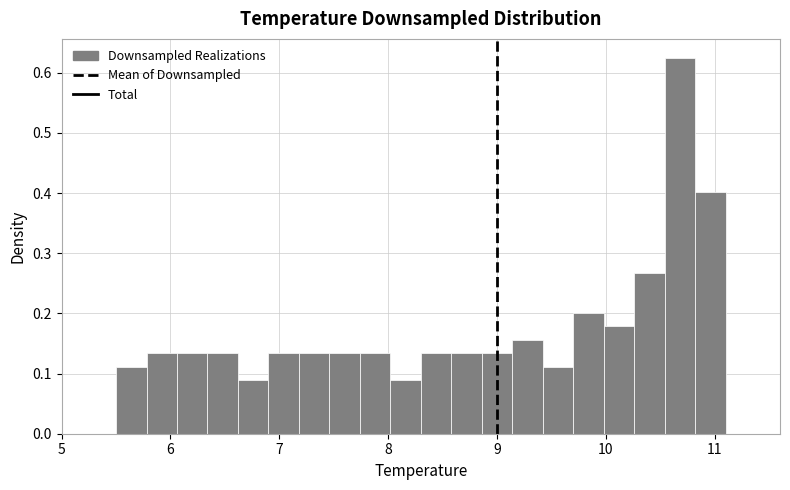

Read against the x-axis, roughly where is the centre of the tallest bar?

10.7